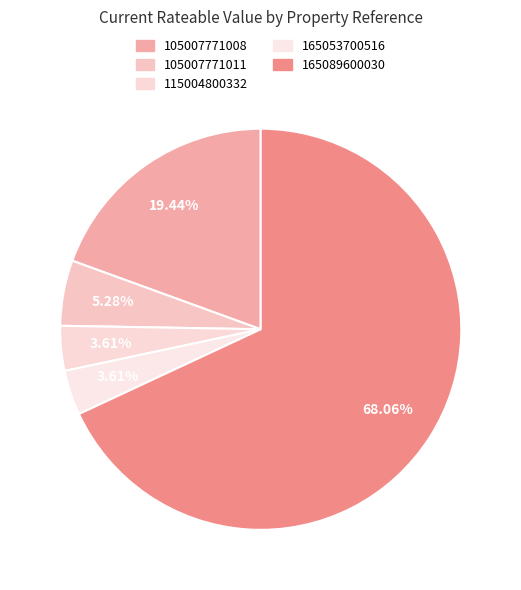

How many slices are in this pie chart?

5